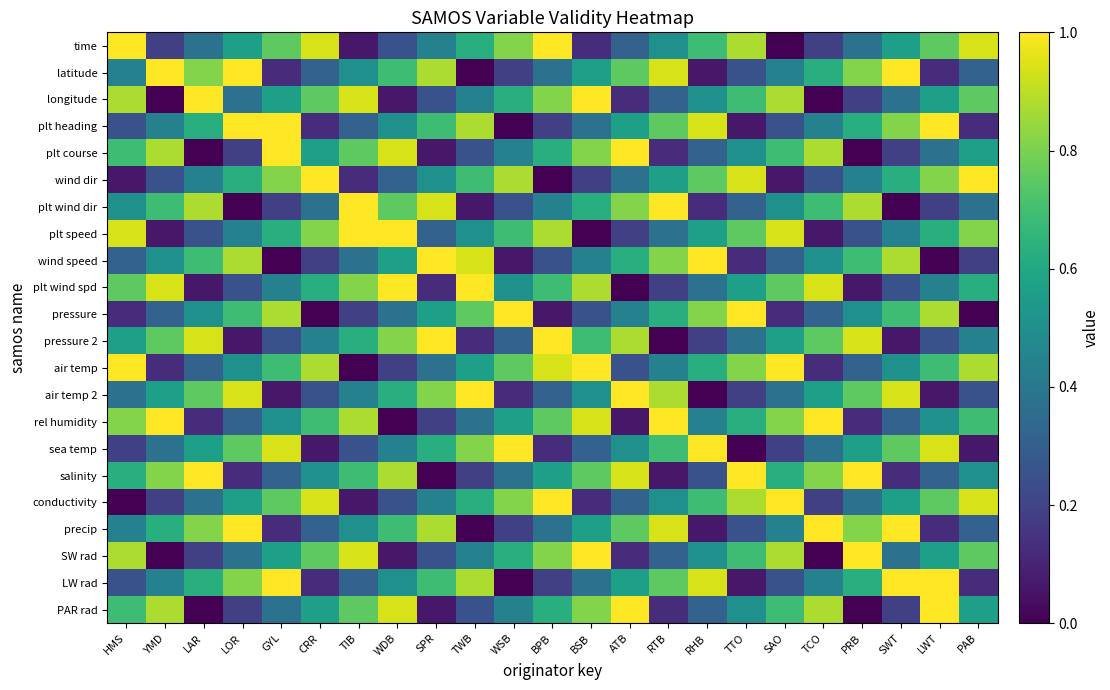

Rank the series at PAB from lowest to highest value.

pressure, sea temp, plt heading, LW rad, wind speed, air temp 2, latitude, precip, plt wind dir, pressure 2, salinity, plt course, PAR rad, plt wind spd, rel humidity, longitude, SW rad, plt speed, air temp, time, conductivity, wind dir